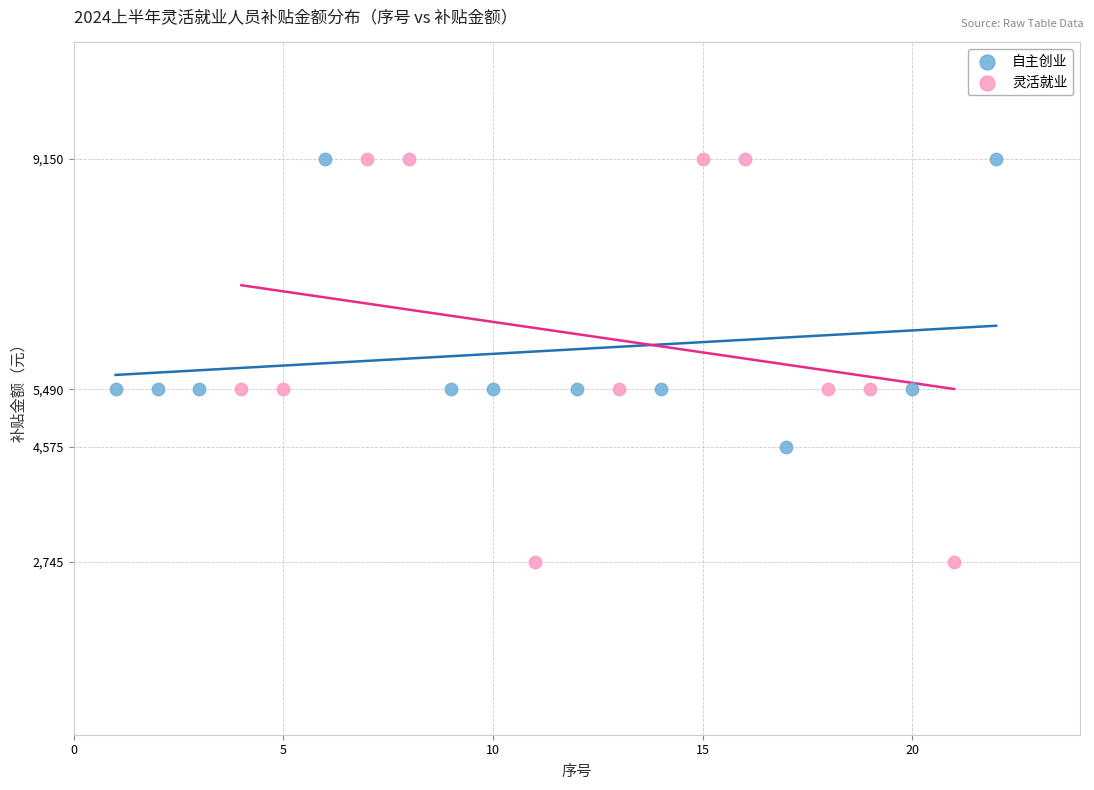

Which series reaches the minimum Y coordinate?

灵活就业